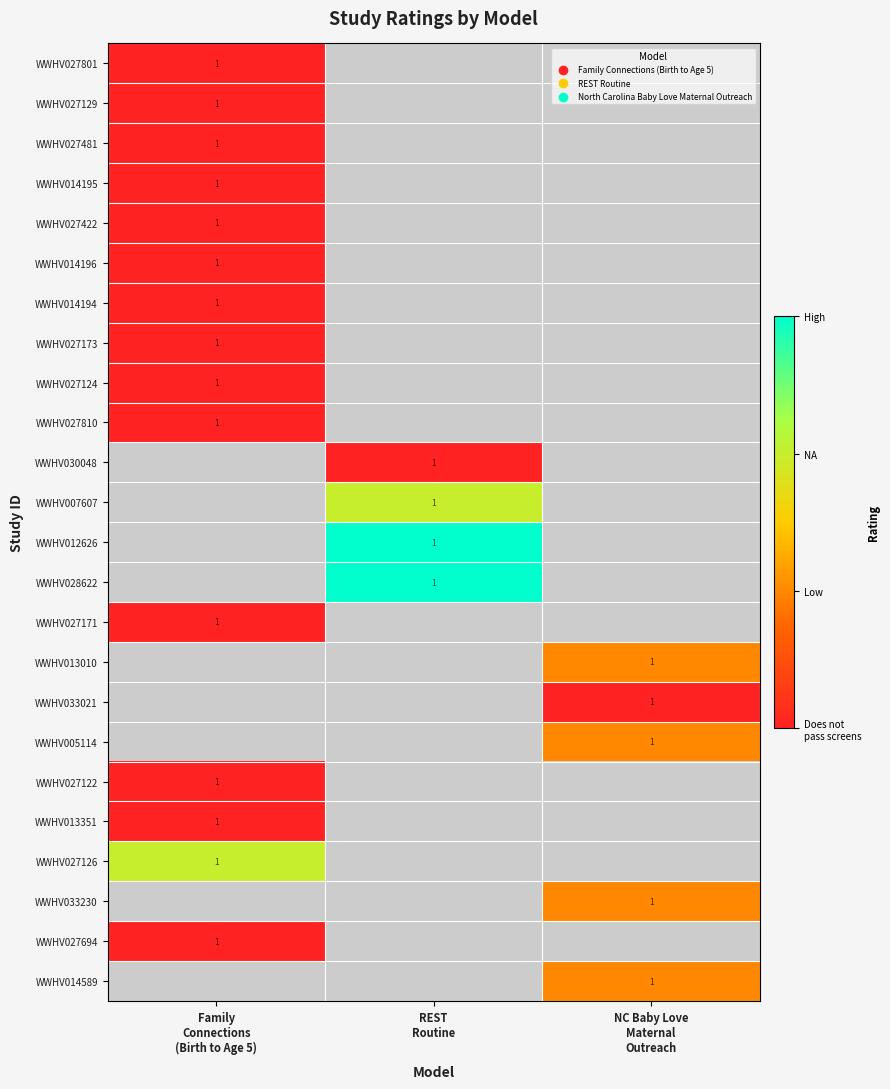

What is the maximum value shown in the chart?

3.0